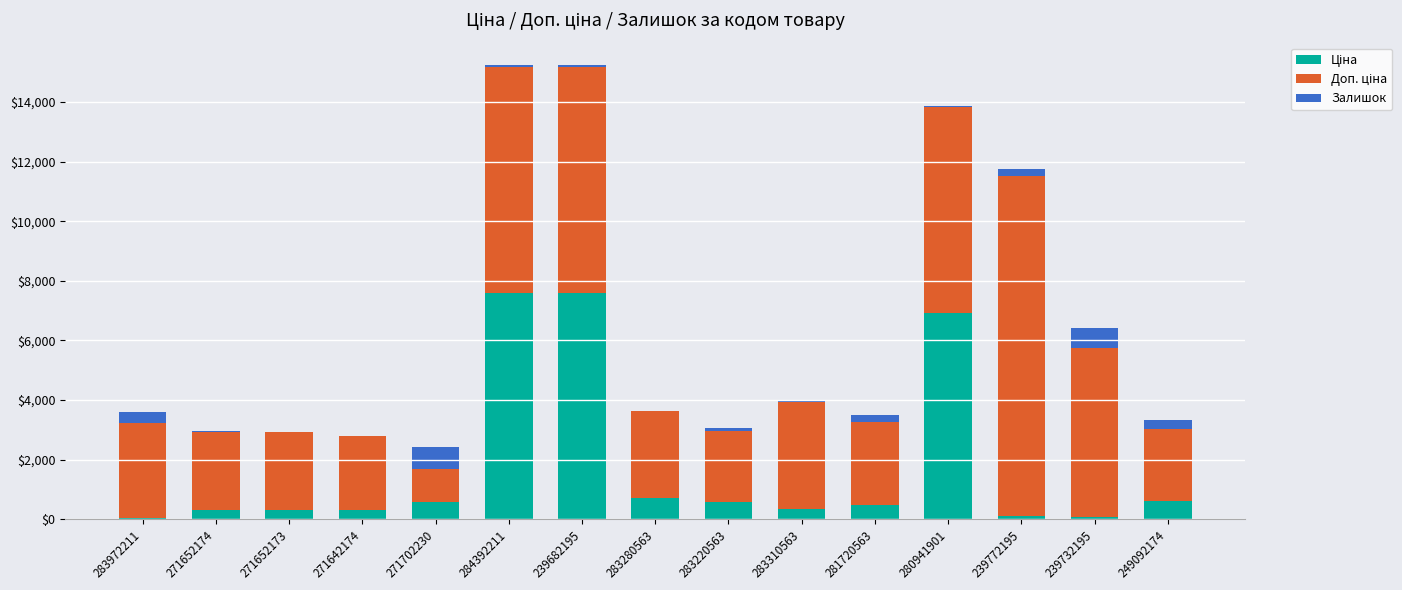

What is the label of the 3rd bar from the left?

271652173